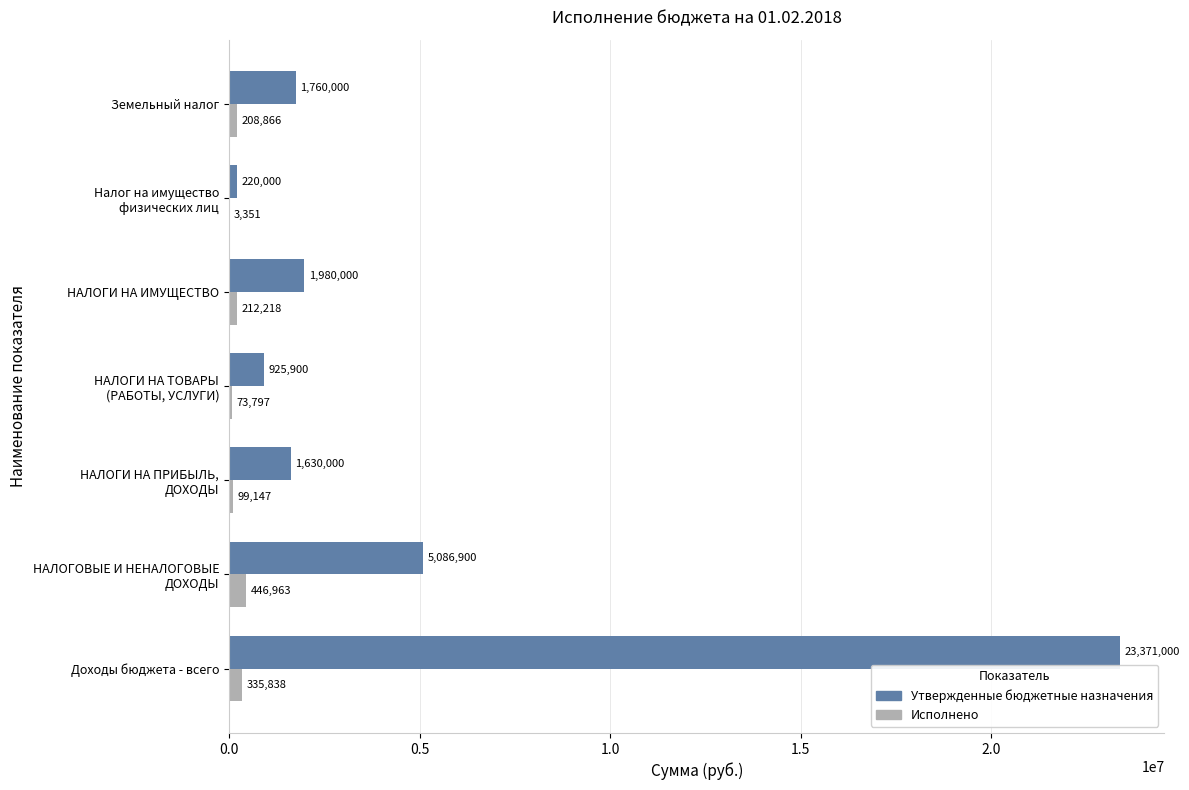

Is it true that Утвержденные бюджетные назначения equals 3087373.8 at Земельный налог?

False